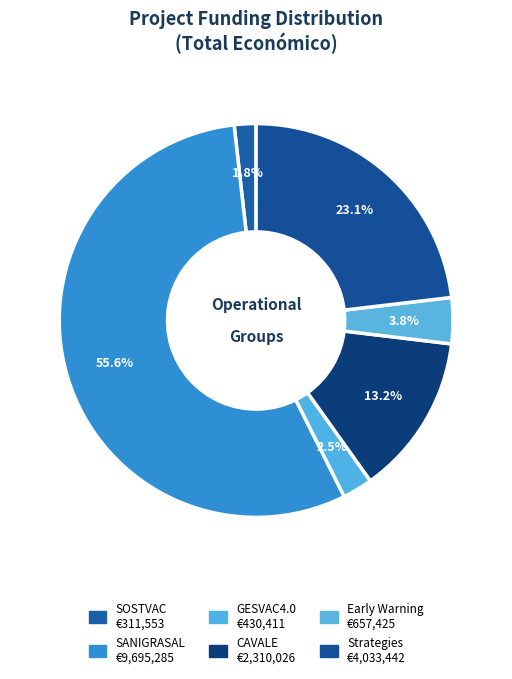

Which category has the biggest portion of the pie?

SANIGRASAL